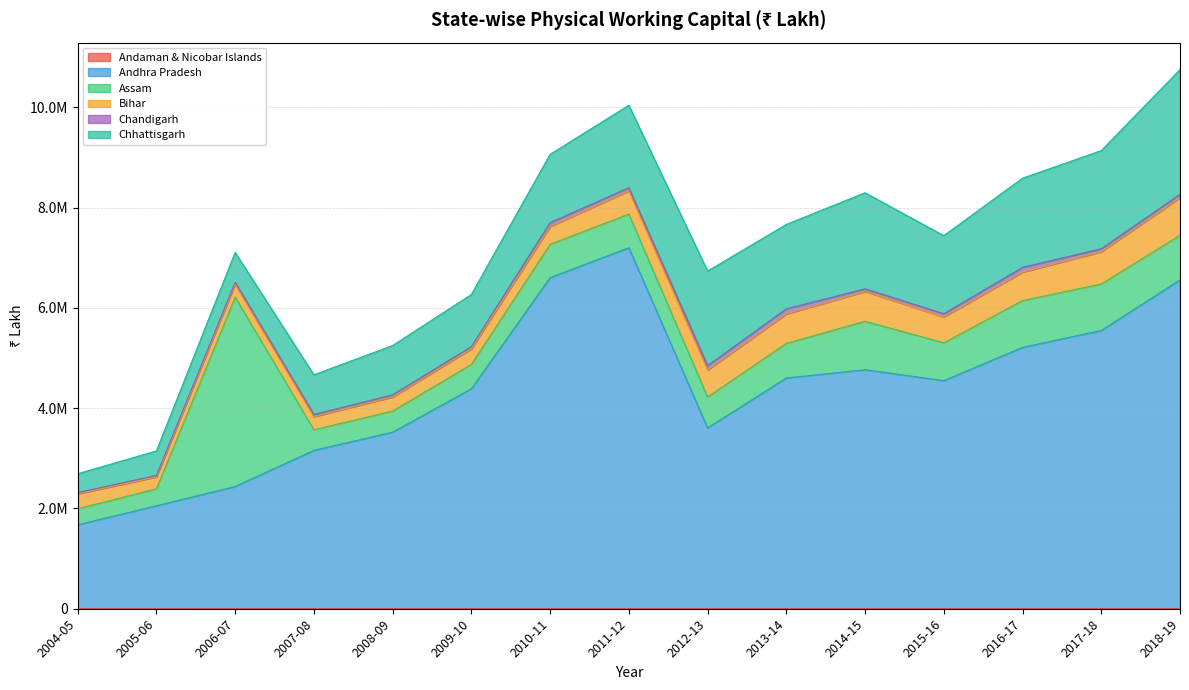

How many interior local peaks does the Chandigarh series have?

4